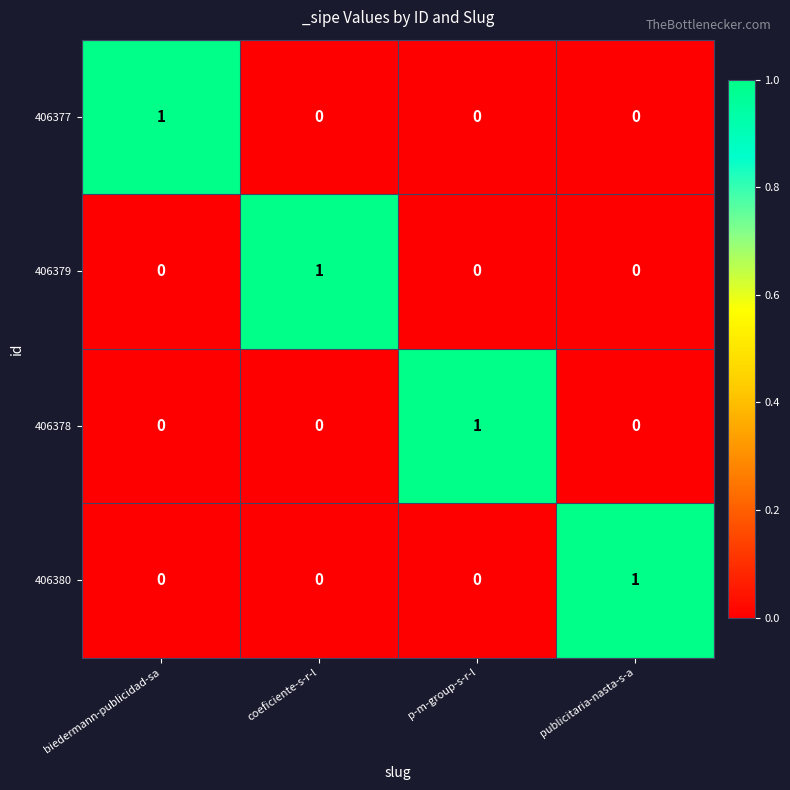

What is the spread (max minus min) of values at p-m-group-s-r-l?

1